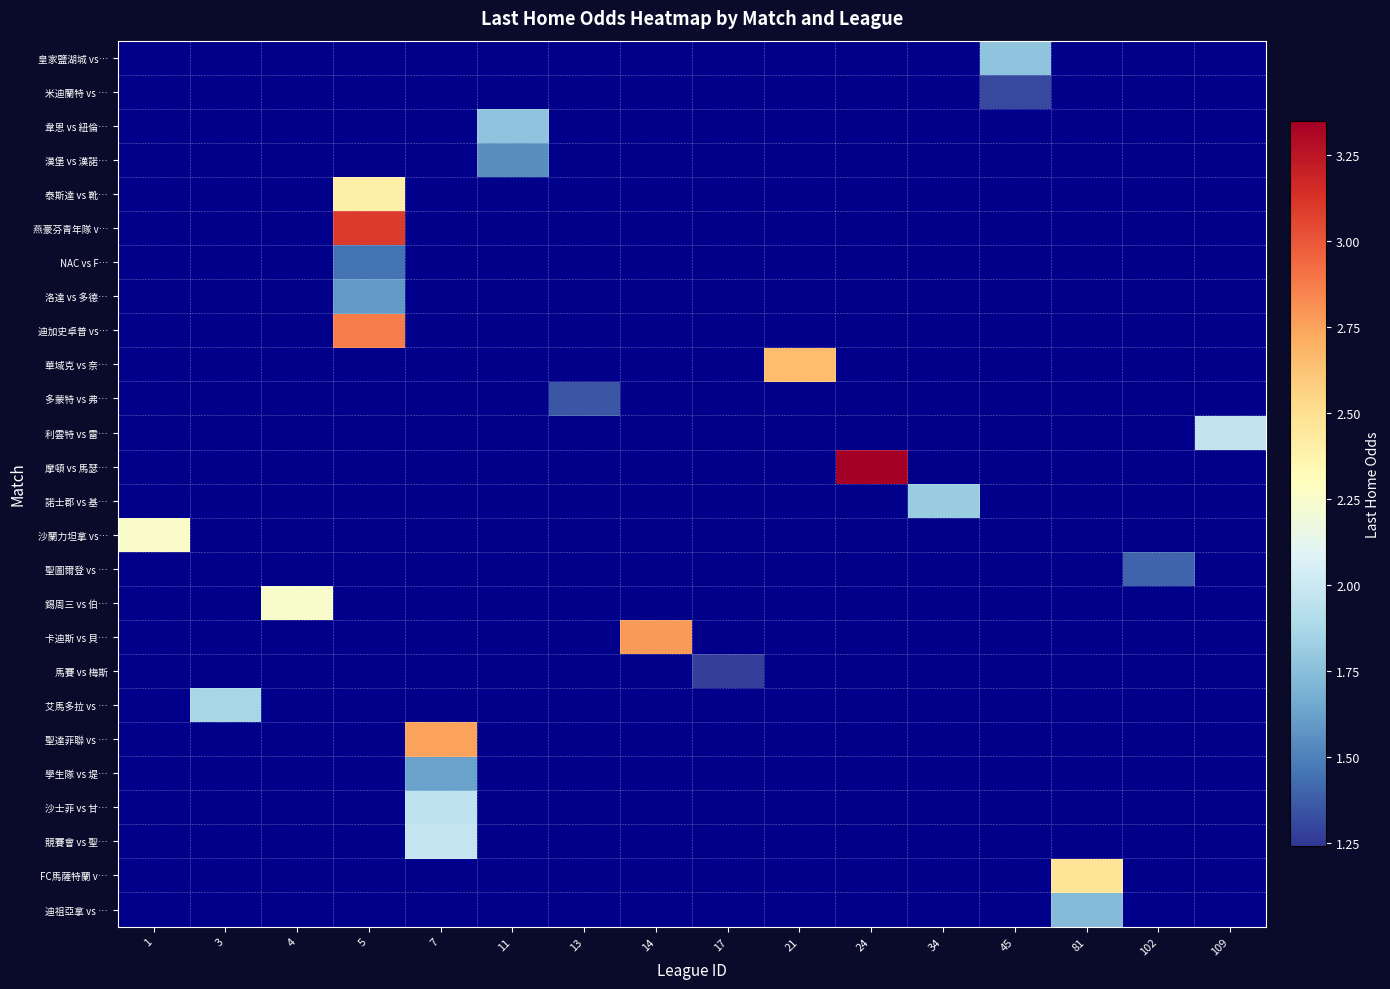

Is the value of 韋恩 vs 紐倫… at 102 greater than the value of 競賽會 vs 聖… at 102?

No